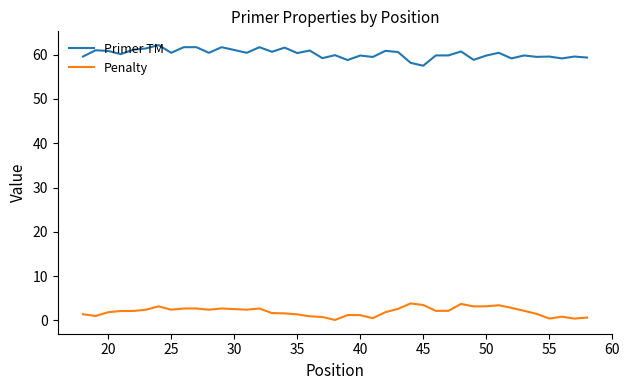

What is the smallest value displayed?

0.1